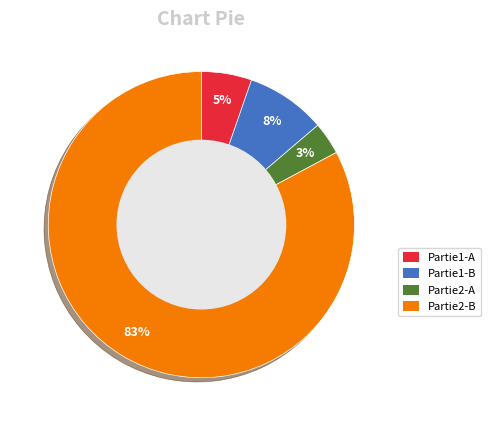

Is there any slice that represents more than half of the pie?

Yes